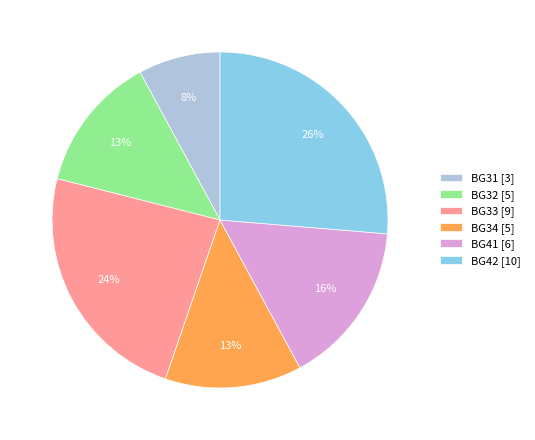

To the nearest percent, what percentage of the pie is BG41 [6]?

16%